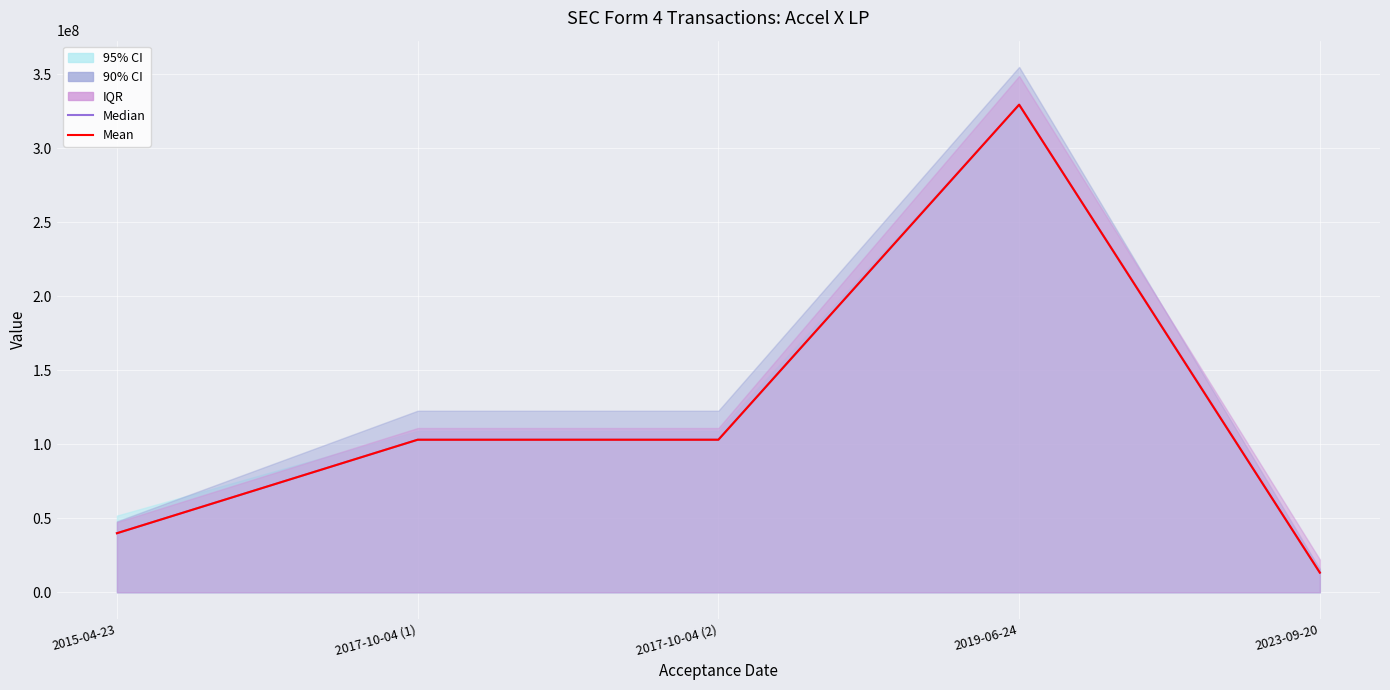

How many times do Median and Mean cross each other?

2